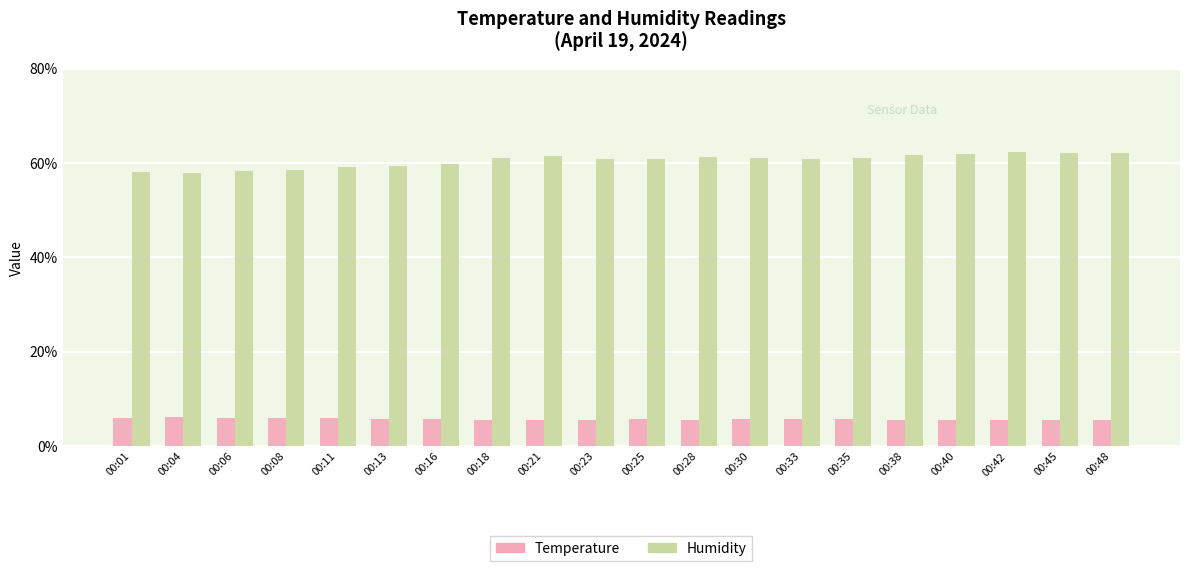

Which series has the largest total across all categories?

Humidity